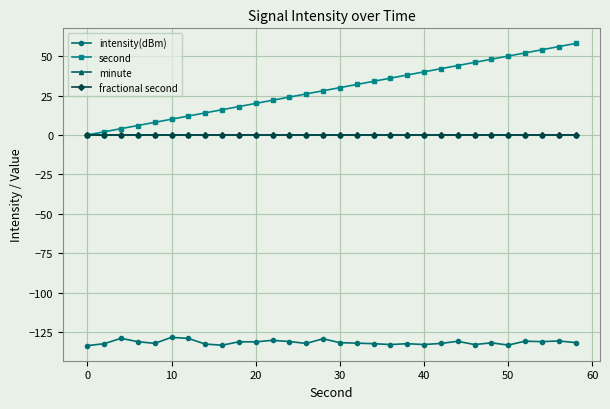

List the series in order of their peak value, lowest first.

intensity(dBm), minute, fractional second, second